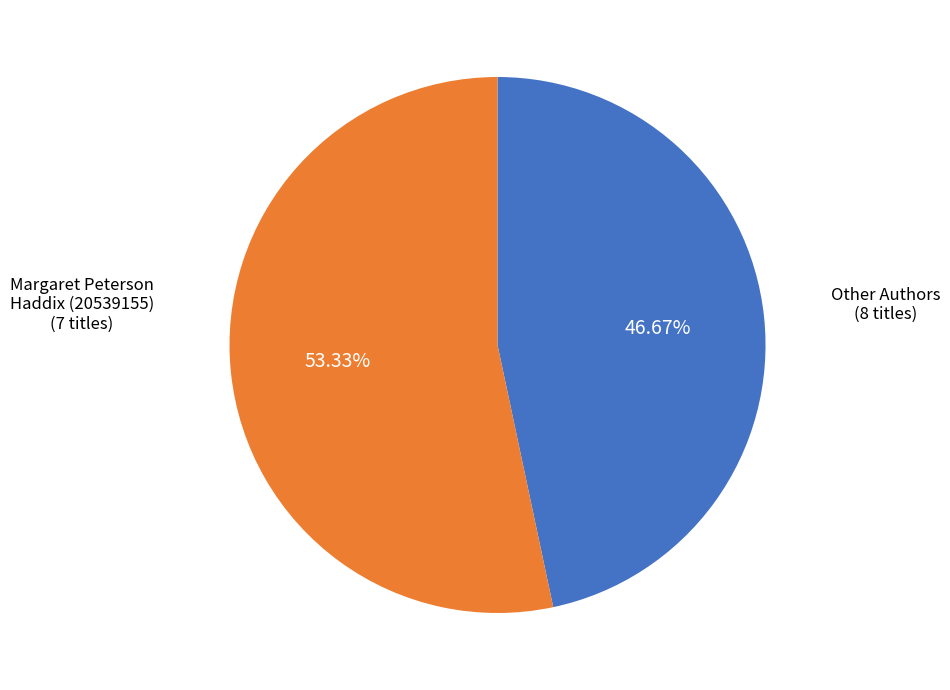

Which category has the smallest portion of the pie?

Margaret Peterson Haddix (20539155)